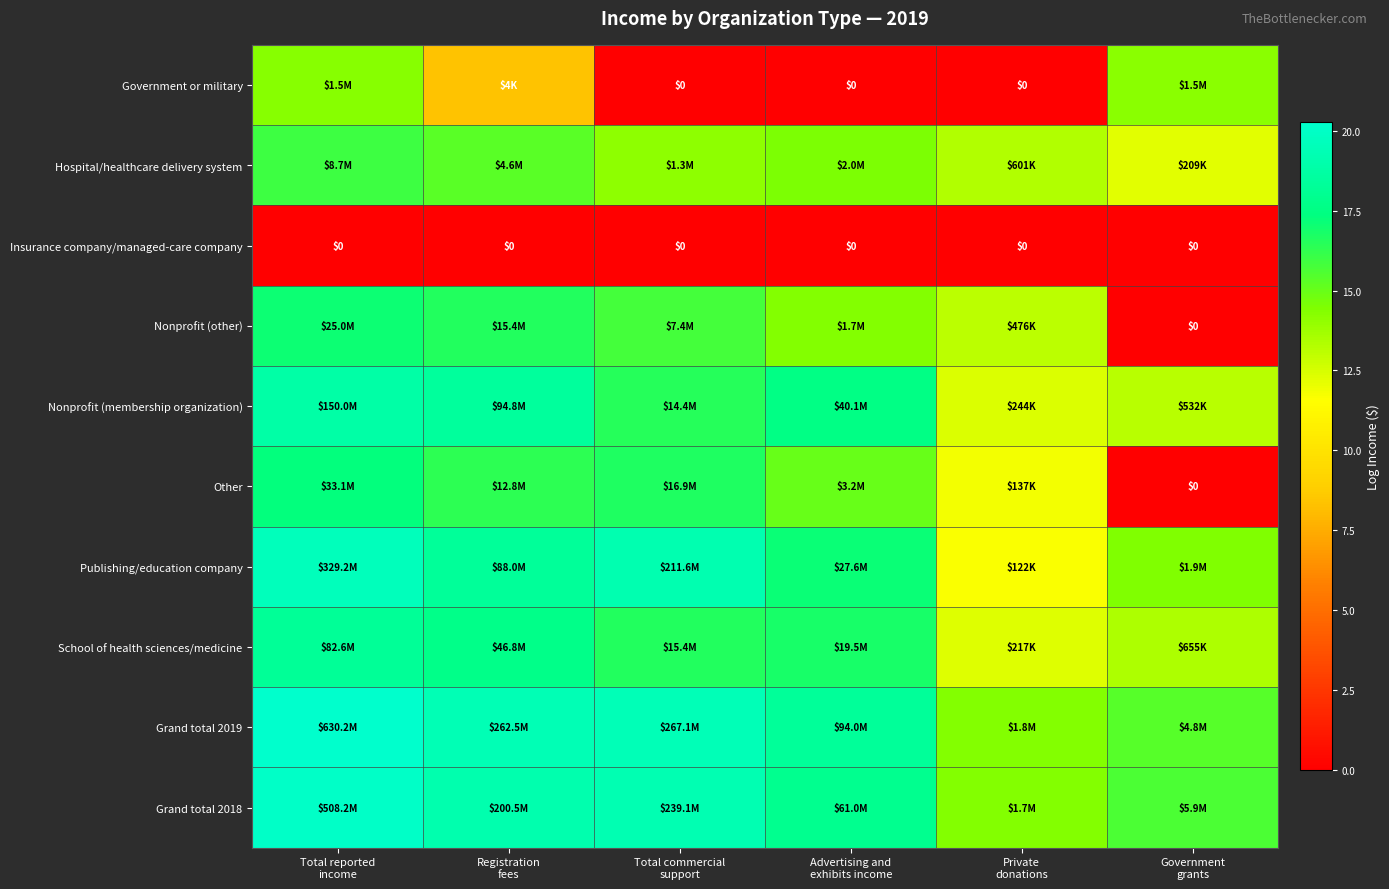

The value of Publishing/education company at Registration fees is 18.3. True or false?

True